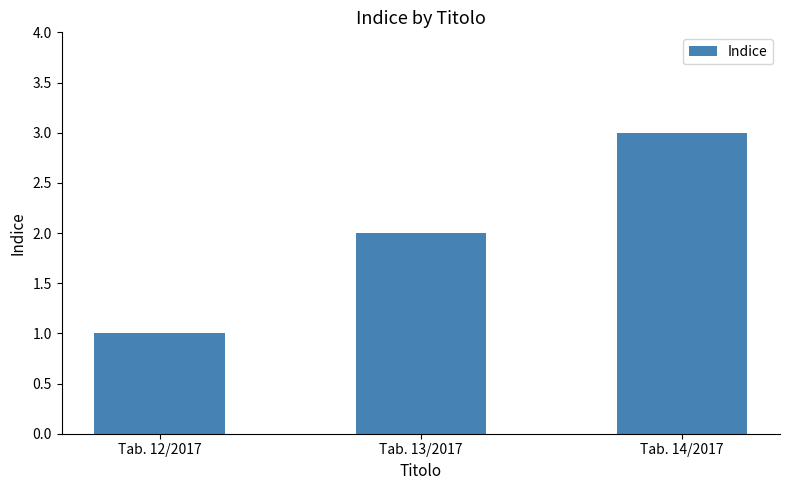

How many data points are less than 2?

1